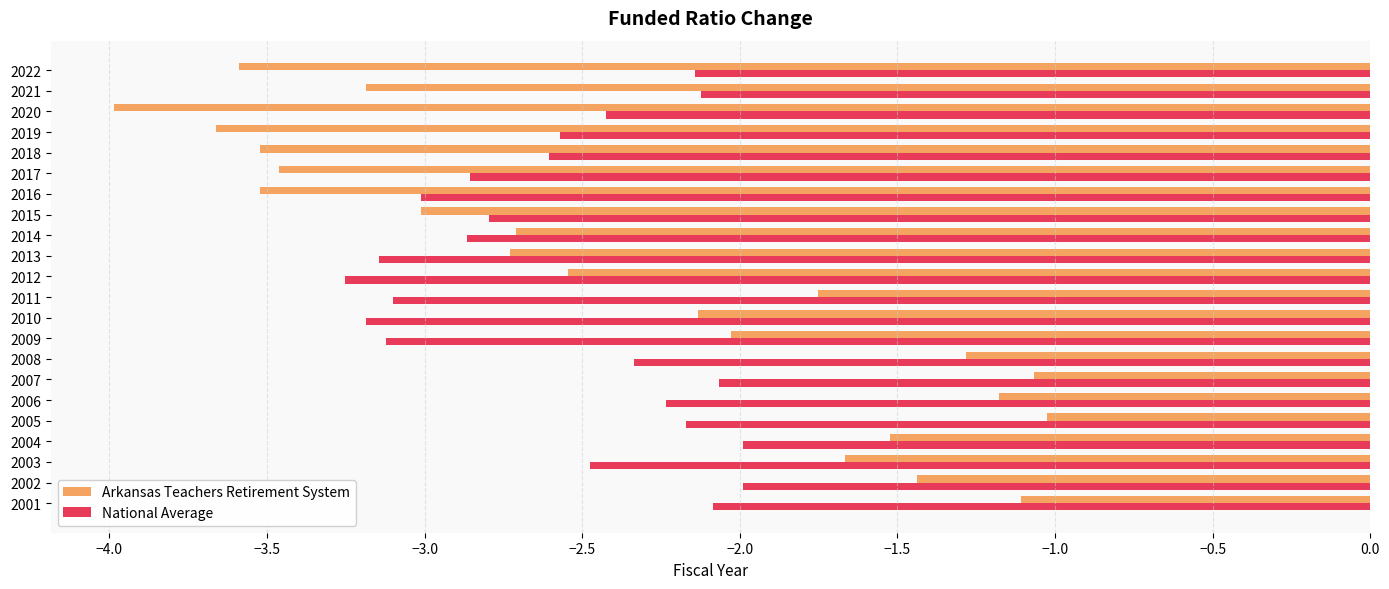

Which series has the largest total across all categories?

Arkansas Teachers Retirement System